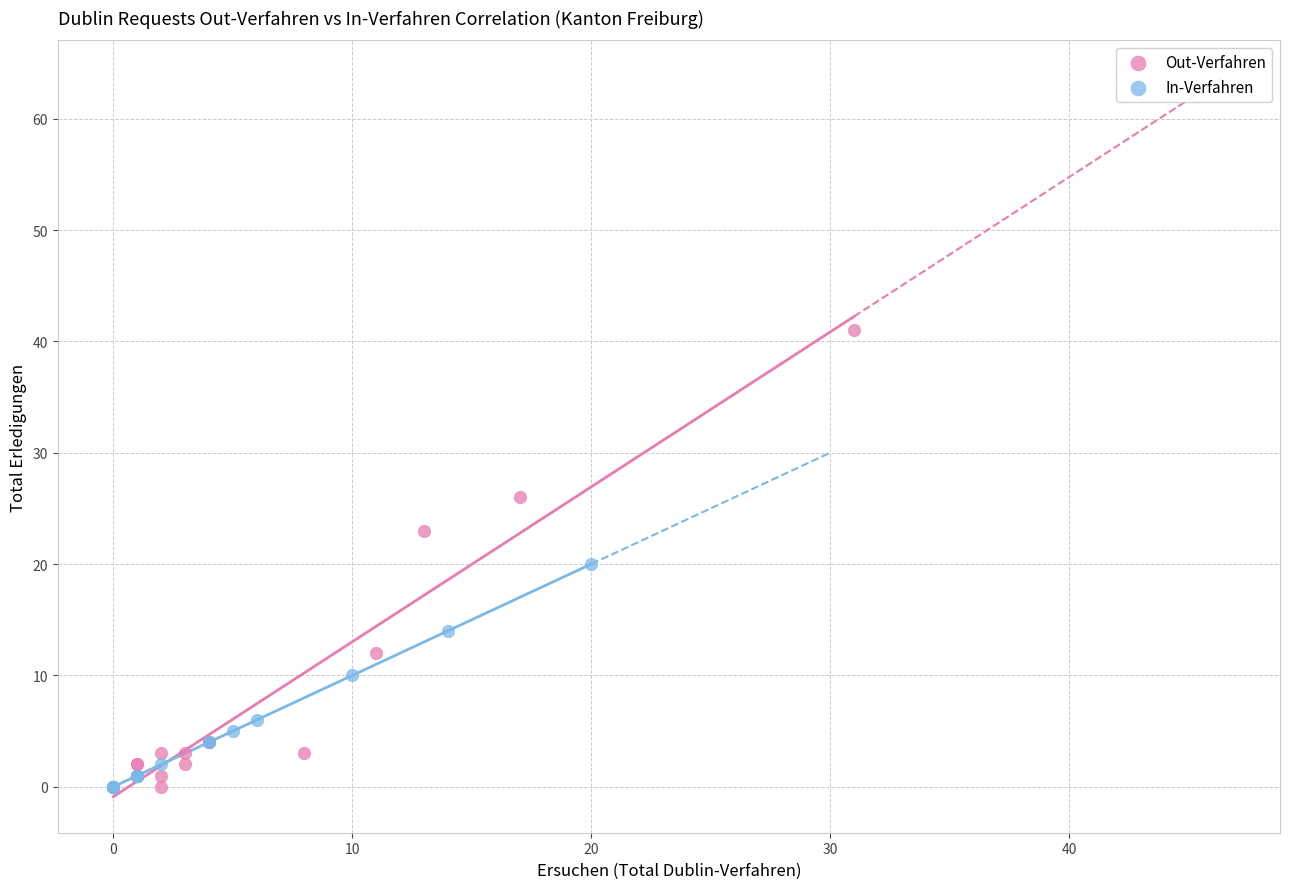

Which series reaches the maximum Y coordinate?

Out-Verfahren